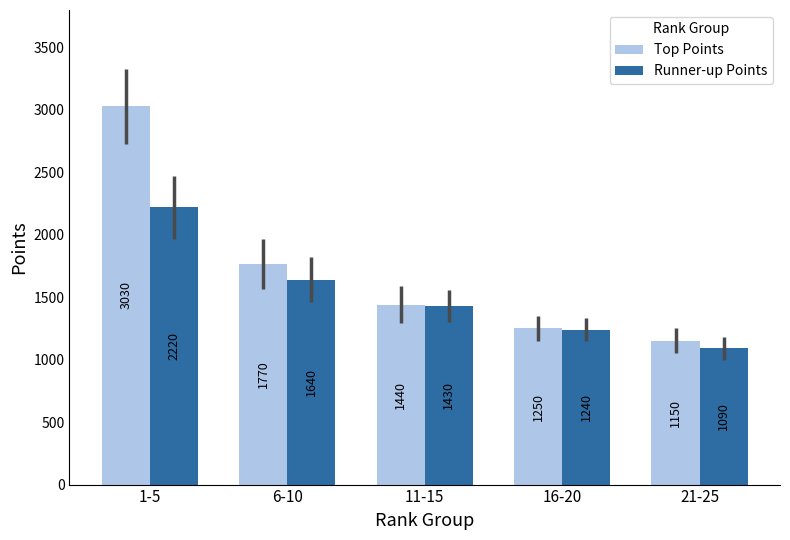

At which category does the chart reach its peak across all series?

1-5